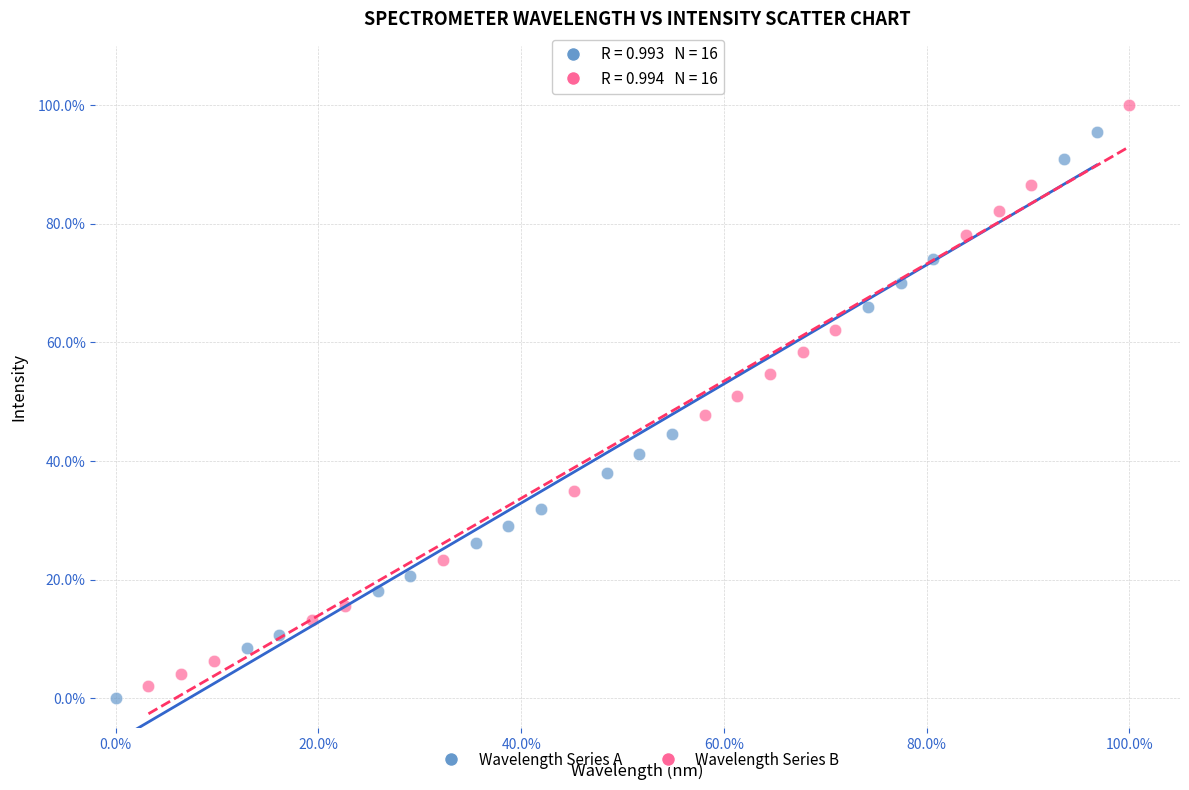

Which series contains the highest Y value?

Wavelength Series B